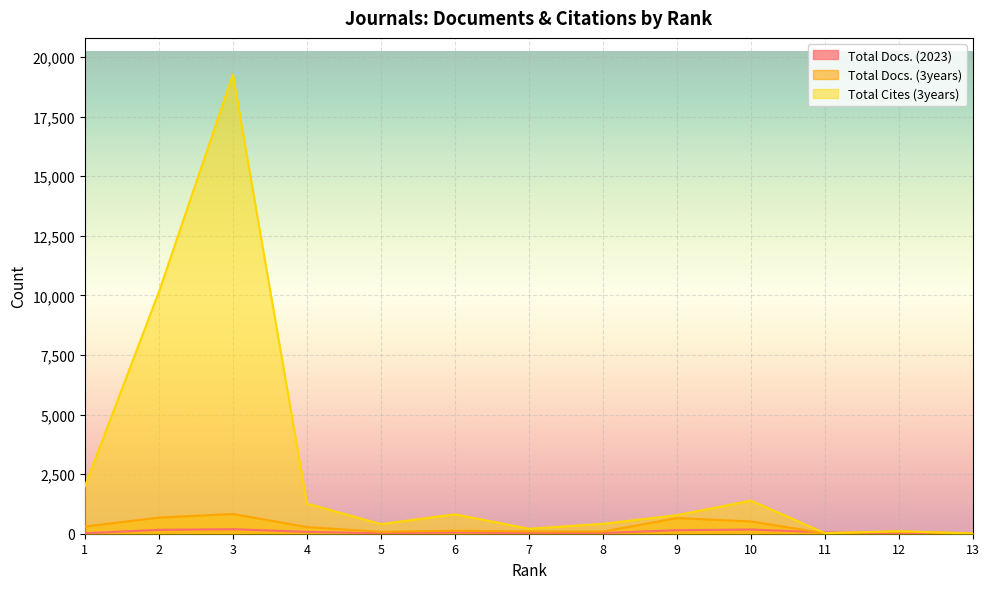

How many values in the Total Cites (3years) series exceed 778?

6